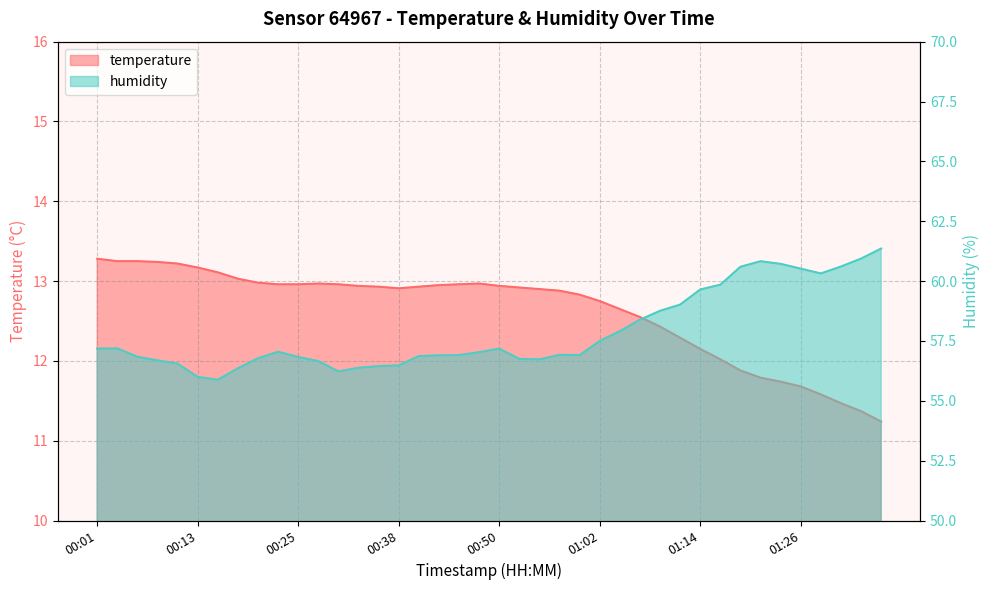

True or false: temperature and humidity cross at least once.

False